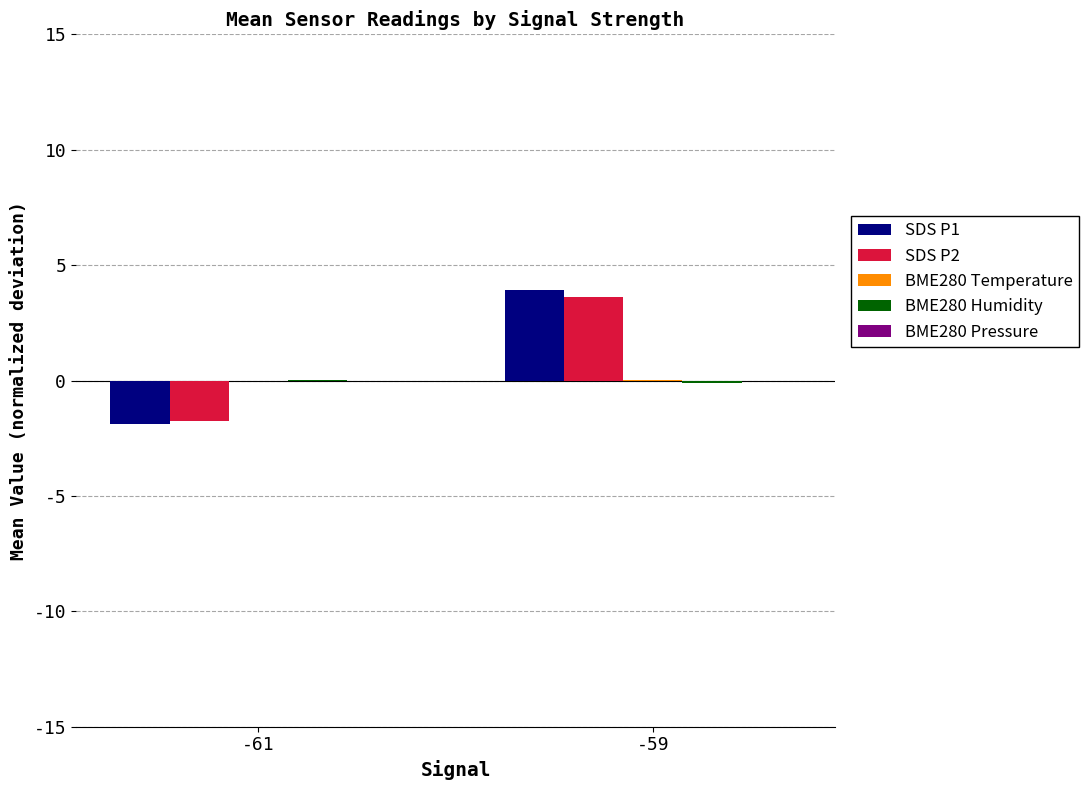

What is the maximum value for SDS P1?

3.9